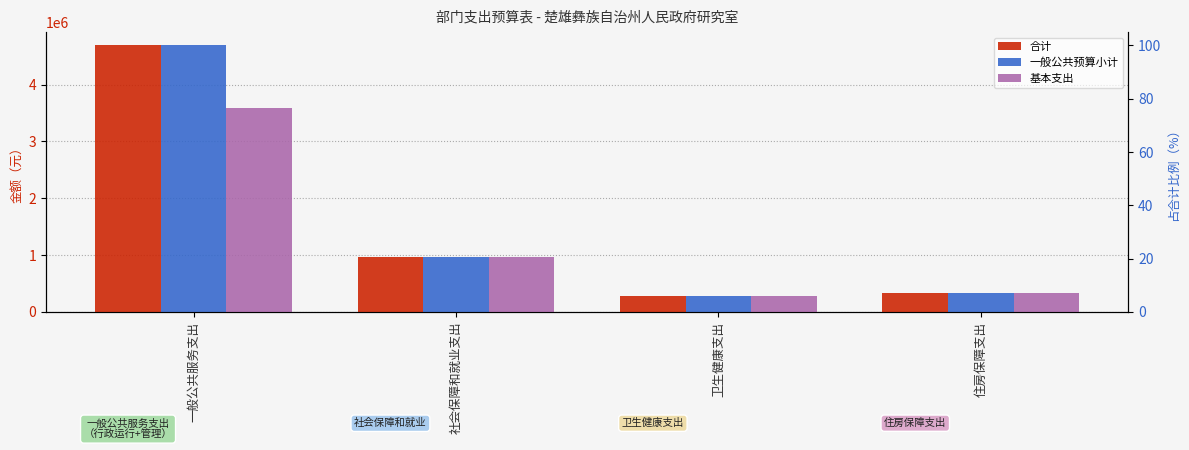

What is the sum of all 一般公共预算小计 values?

6266181.0